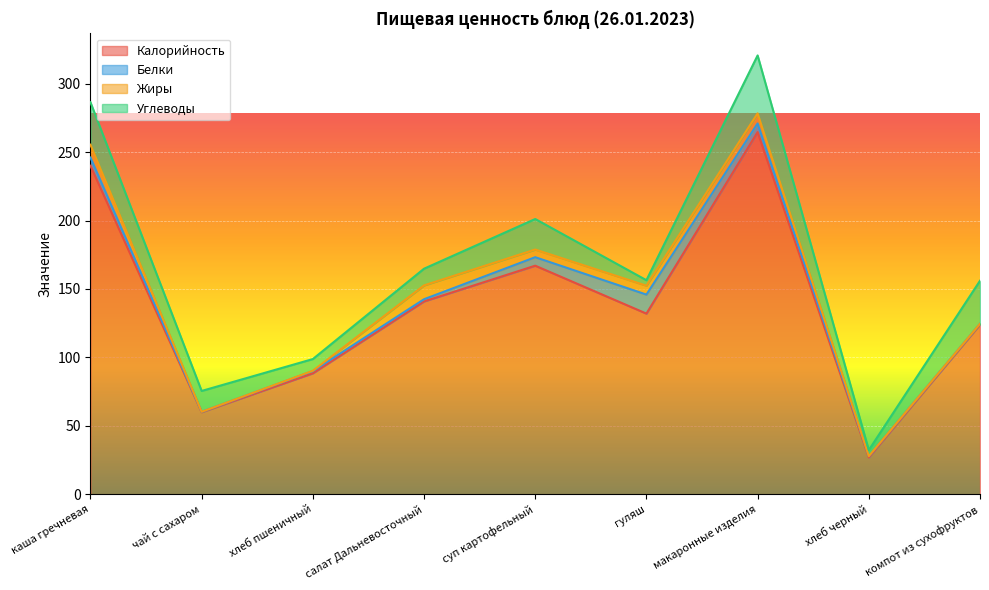

Reading right to left, transcribe all the data shown in this chart.

Калорийность: компот из сухофруктов=124.0	хлеб черный=27.0	макаронные изделия=264.6	гуляш=132.0	суп картофельный=167.0	салат Дальневосточный=140.9	хлеб пшеничный=88.4	чай с сахаром=60.0	каша гречневая=240.0
Белки: компот из сухофруктов=0.6	хлеб черный=0.9	макаронные изделия=6.3	гуляш=13.9	суп картофельный=6.2	салат Дальневосточный=1.6	хлеб пшеничный=1.6	чай с сахаром=0.3	каша гречневая=6.0
Жиры: компот из сухофруктов=0.0	хлеб черный=0.0	макаронные изделия=7.4	гуляш=6.5	суп картофельный=5.6	салат Дальневосточный=10.1	хлеб пшеничный=0.2	чай с сахаром=0.0	каша гречневая=9.4
Углеводы: компот из сухофруктов=31.4	хлеб черный=4.4	макаронные изделия=42.3	гуляш=4.0	суп картофельный=22.3	салат Дальневосточный=12.2	хлеб пшеничный=8.6	чай с сахаром=15.2	каша гречневая=31.0